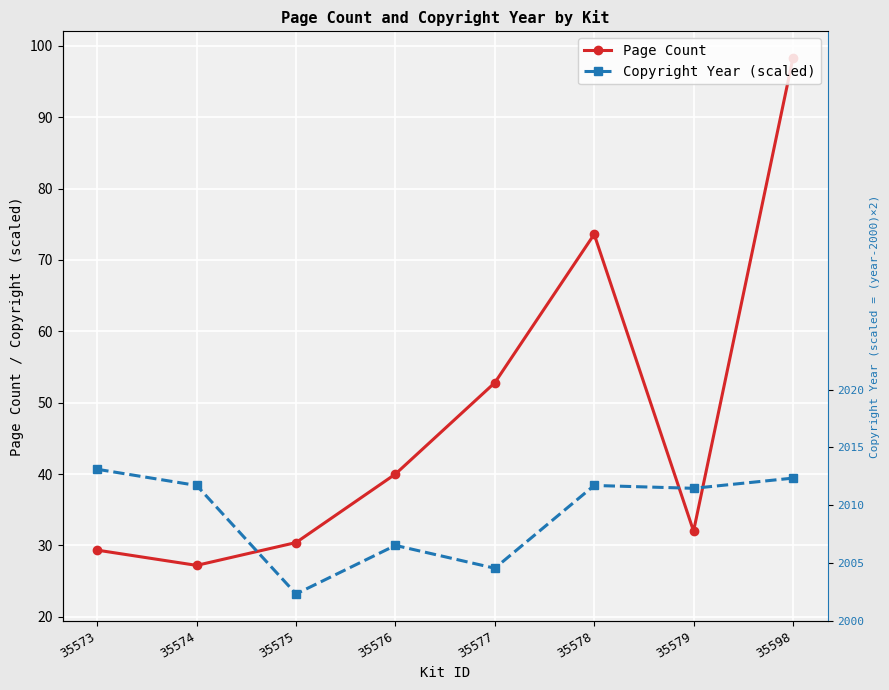

Read the Page Count value at 35579.

32.0